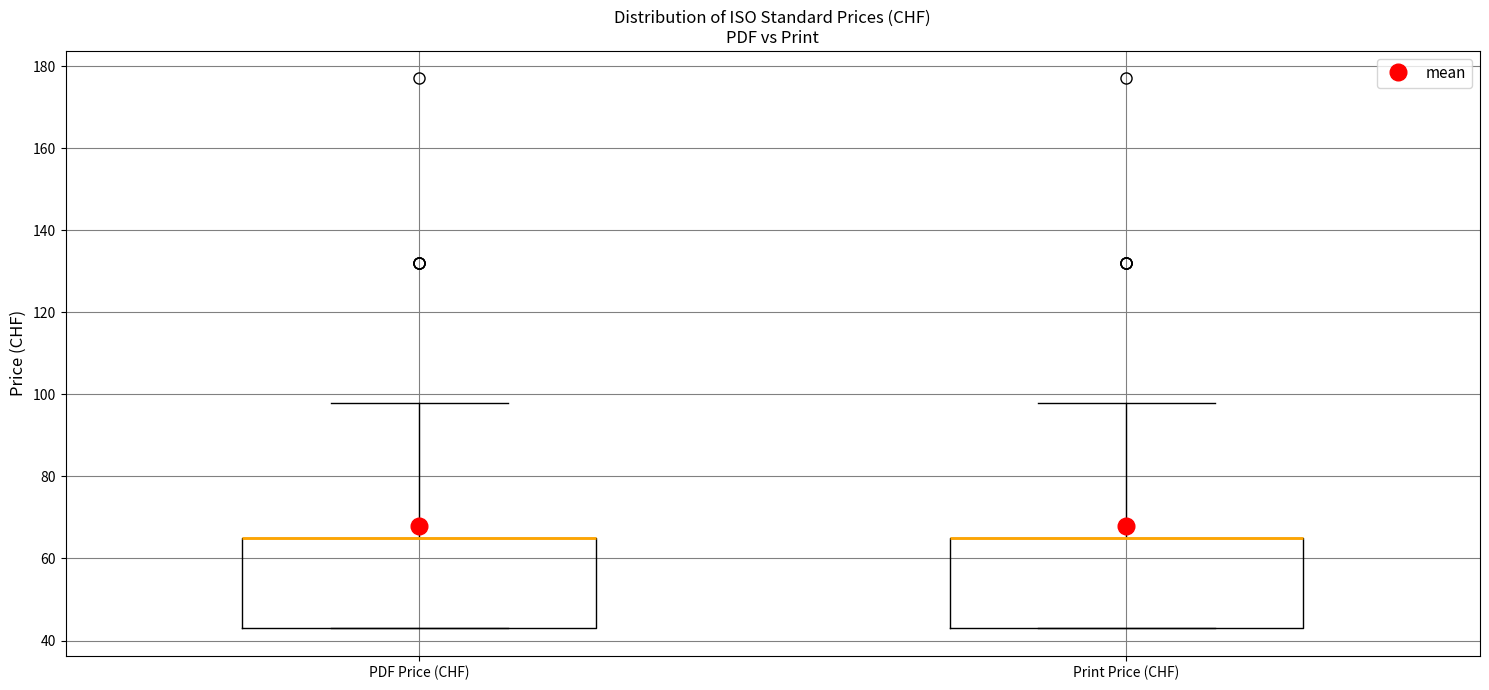

Where does the upper whisker of the box for Print Price (CHF) end on the y-axis? The values are not printed on the chart, so give them approximately, as read against the axis.

98